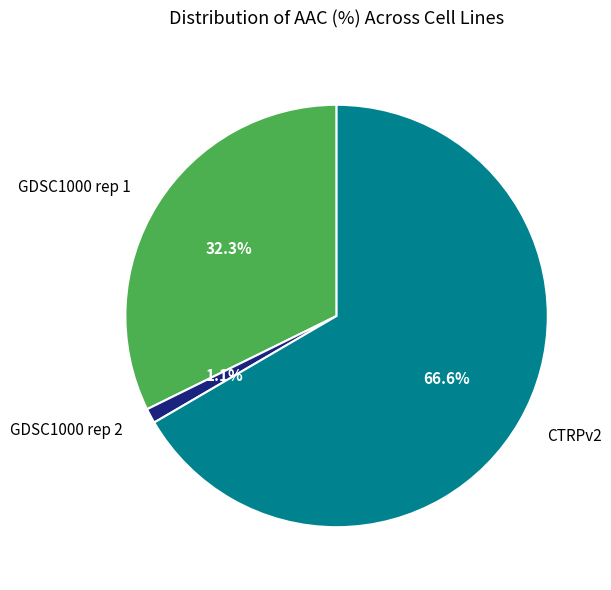

Between GDSC1000 rep 1 and CTRPv2, which is larger?

CTRPv2